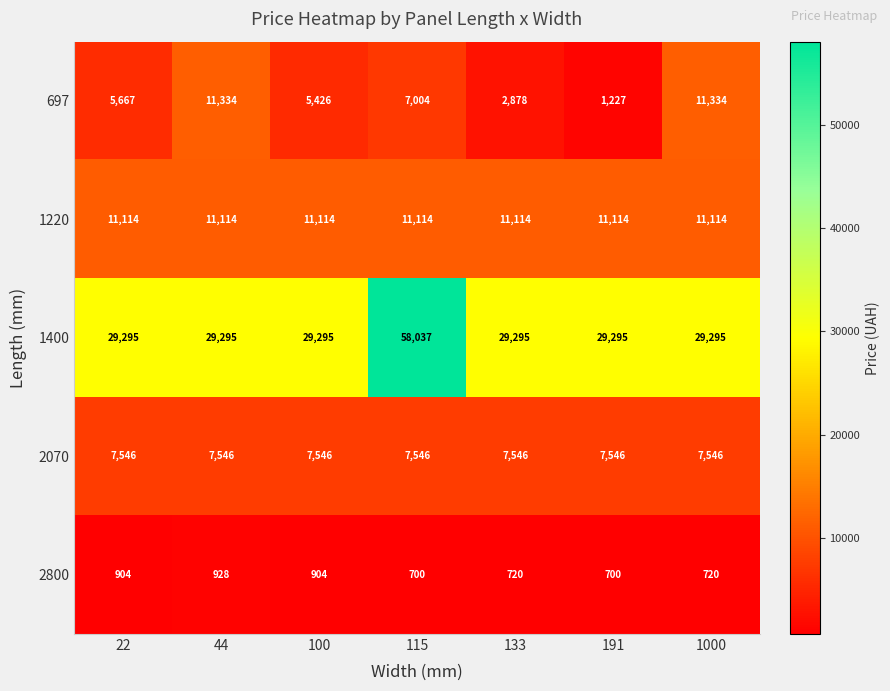

Is the value of 2070 at 1000 greater than the value of 2800 at 1000?

Yes